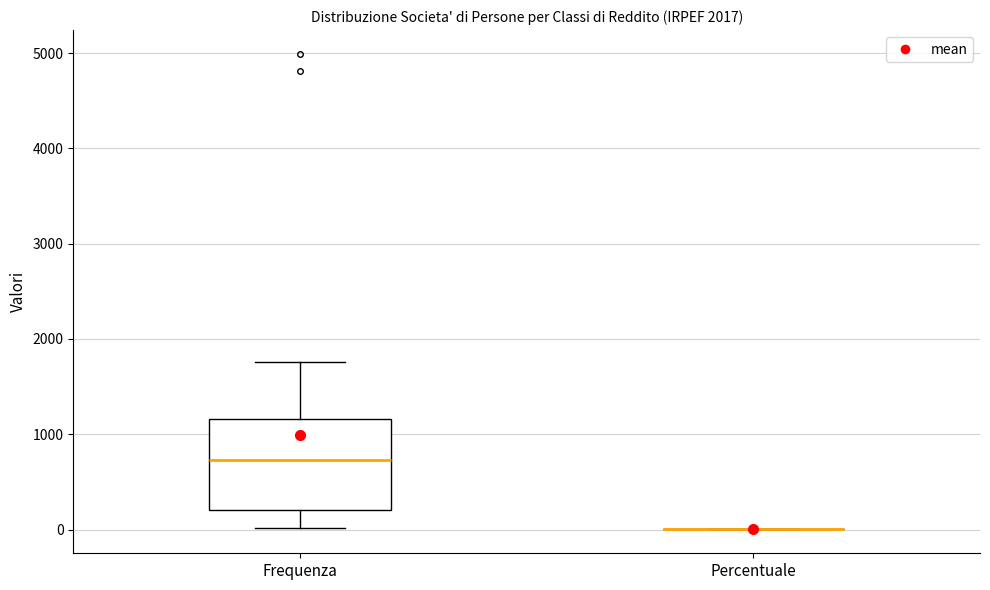

Which box is the tallest, from its lower edge to its upper edge?

Frequenza